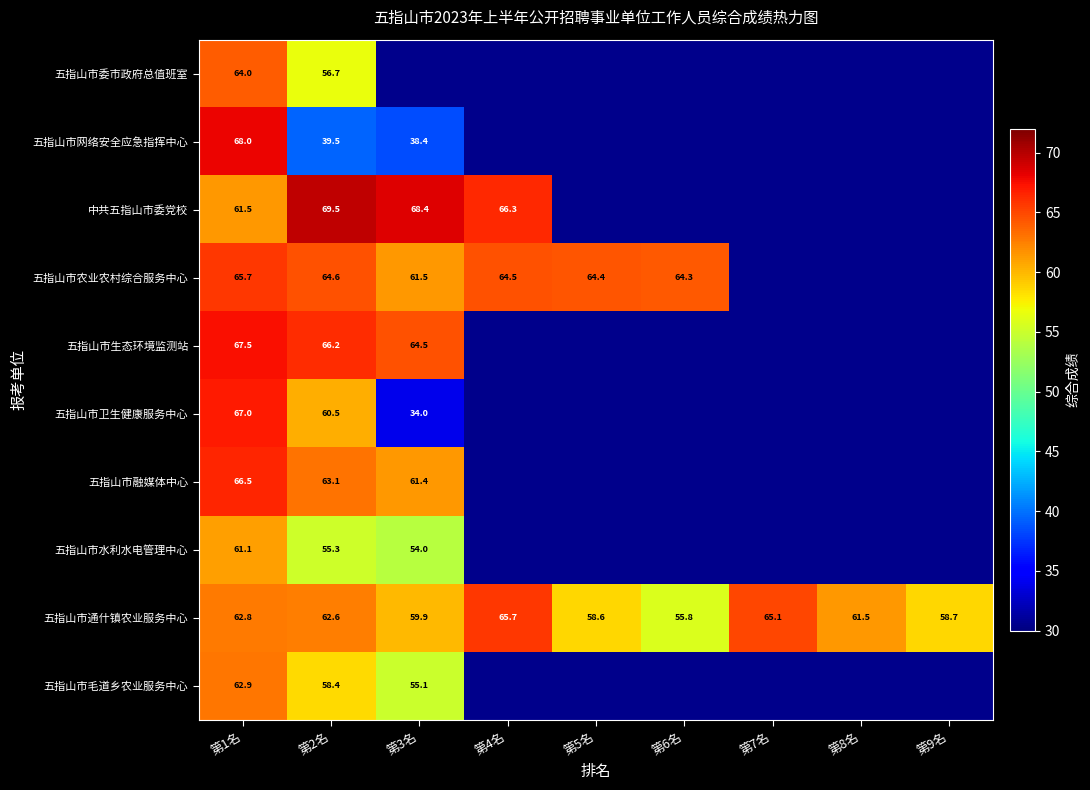

Is the value of 五指山市通什镇农业服务中心 at 第5名 greater than the value of 五指山市农业农村综合服务中心 at 第6名?

No